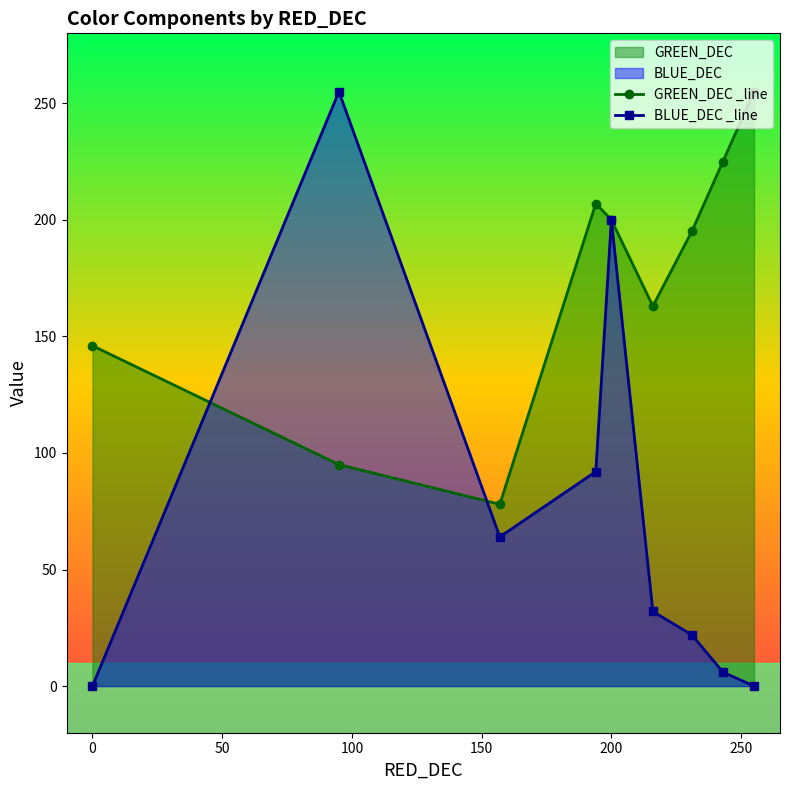

The GREEN_DEC _line series shows 232 at 0. True or false?

False